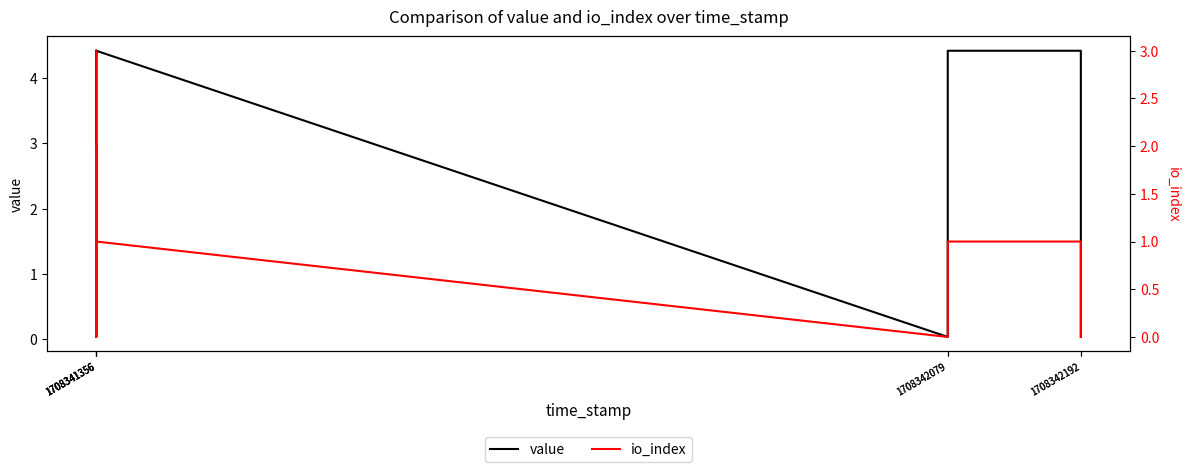

What is the difference between the highest and lowest values at 1708342192?

3.4